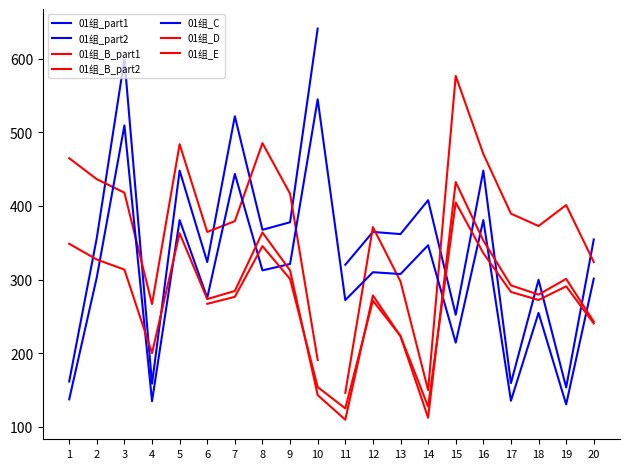

True or false: 01组 has more than 0 interior local peaks.

True